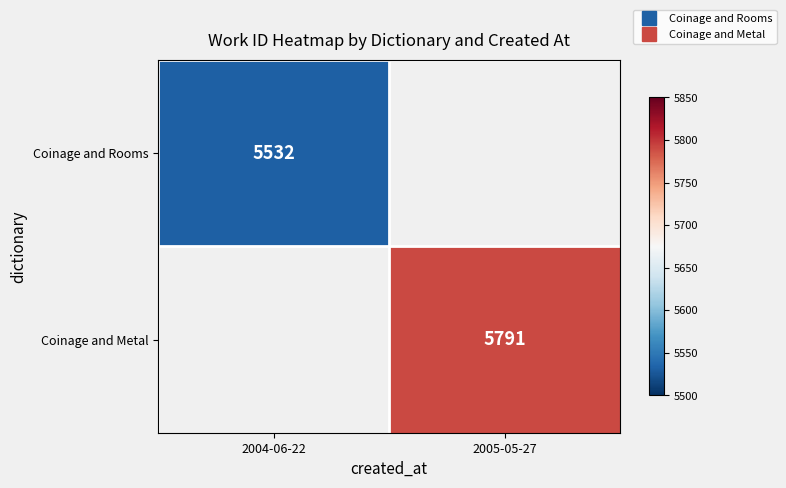

At how many categories does at least one series exceed 5568?

1